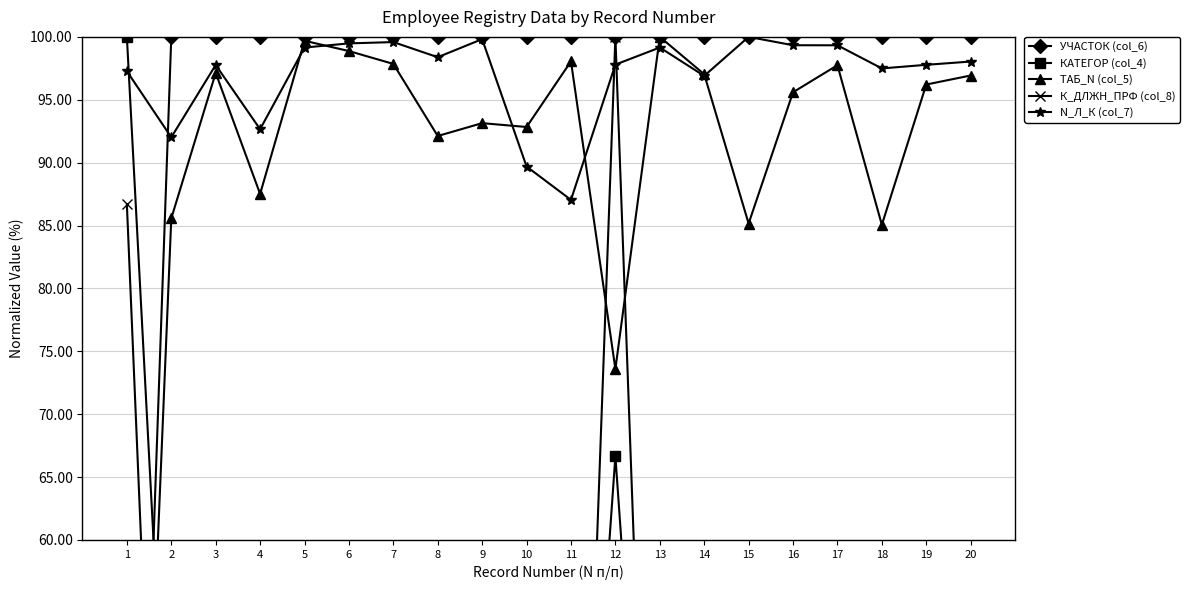

What is the value of the ТАБ_N (col_5) point at the 4th from the left?

87.5